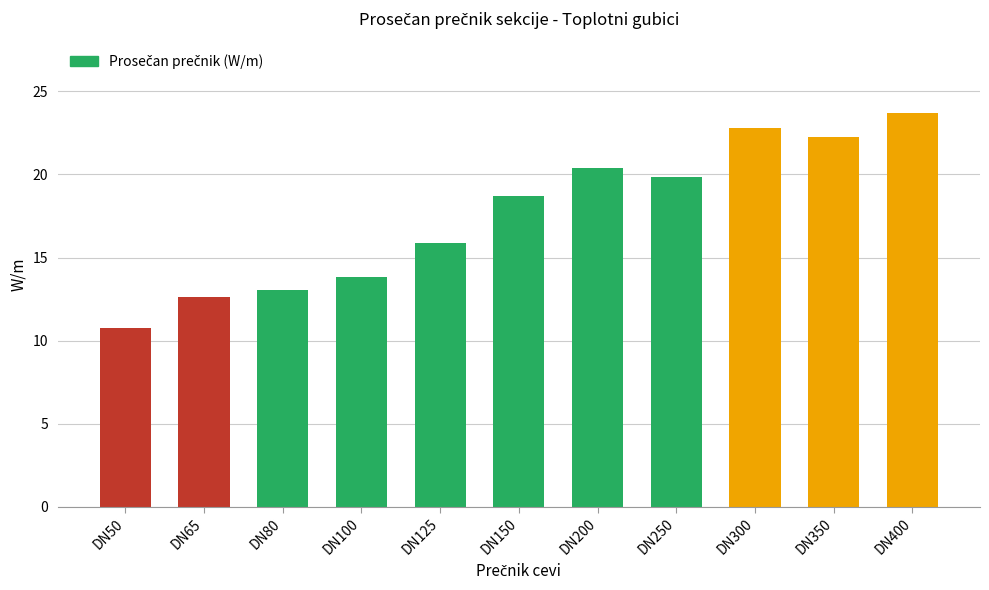

Which has a higher value, DN80 or DN50?

DN80